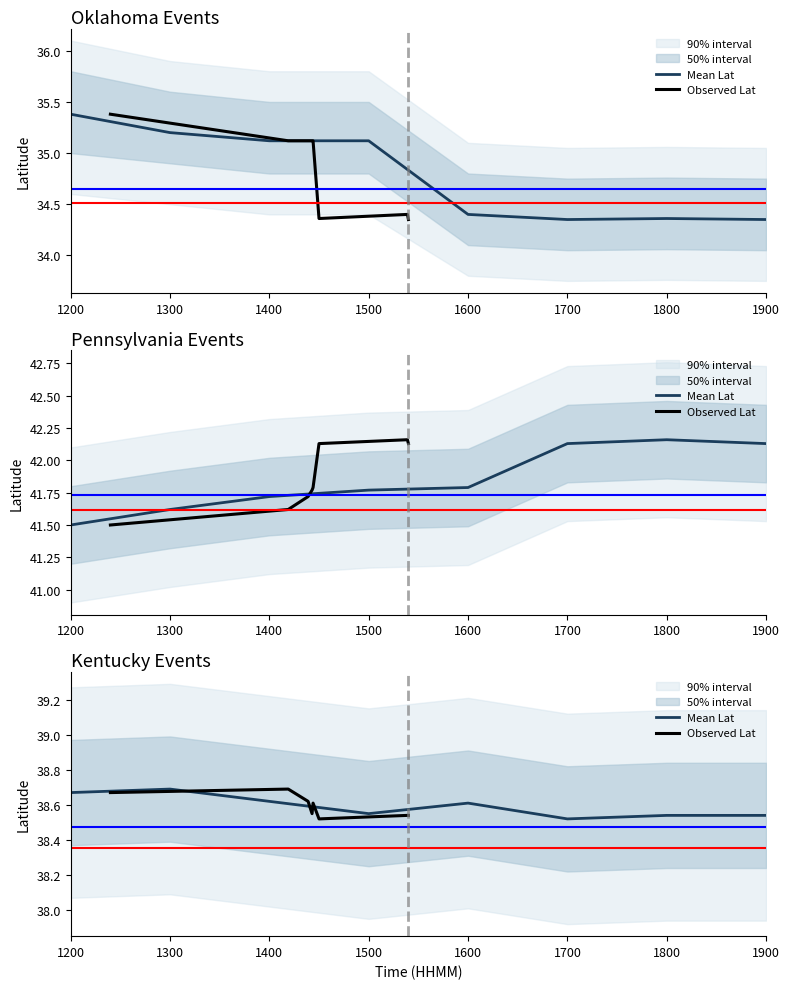

How many Observed Lat values are between 38 and 39?

8